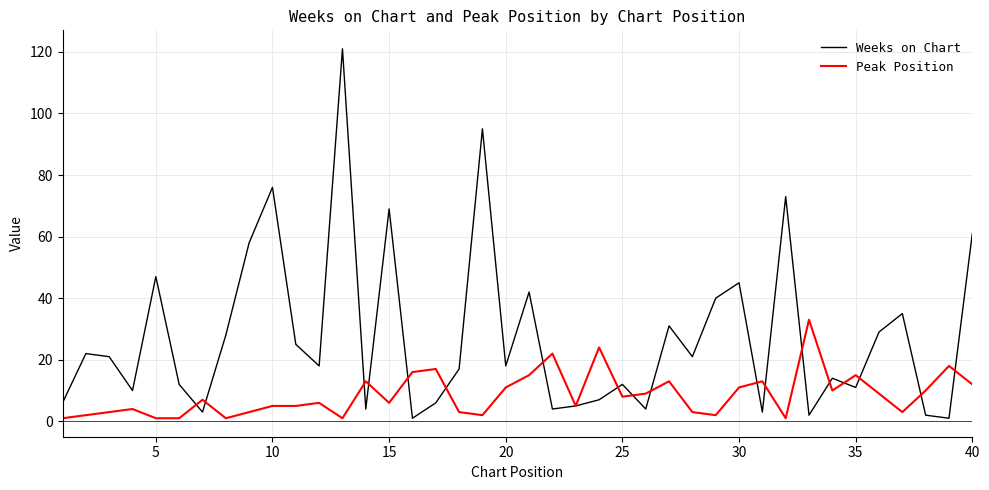

Which series has the largest total across all categories?

Weeks on Chart